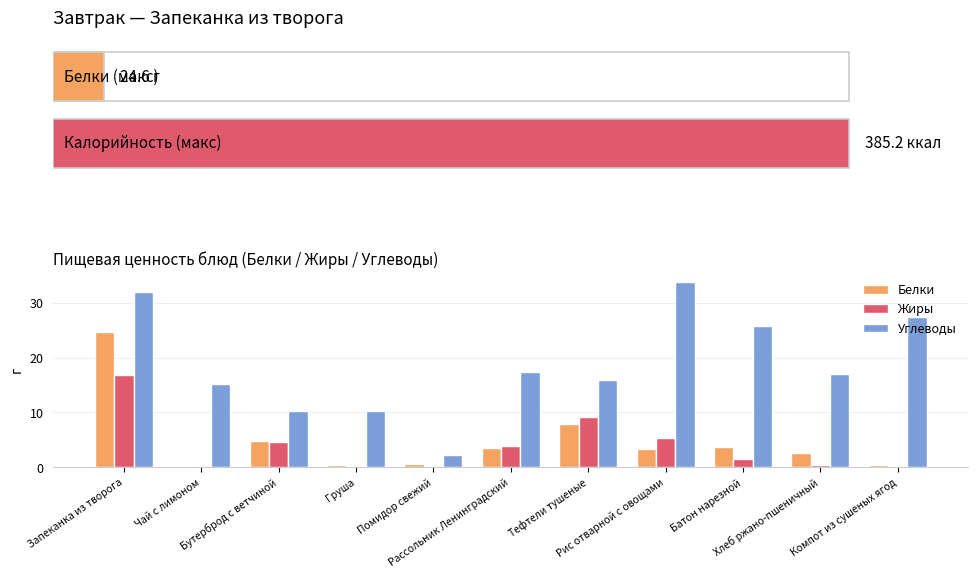

What is the average value of the Углеводы series?

18.8